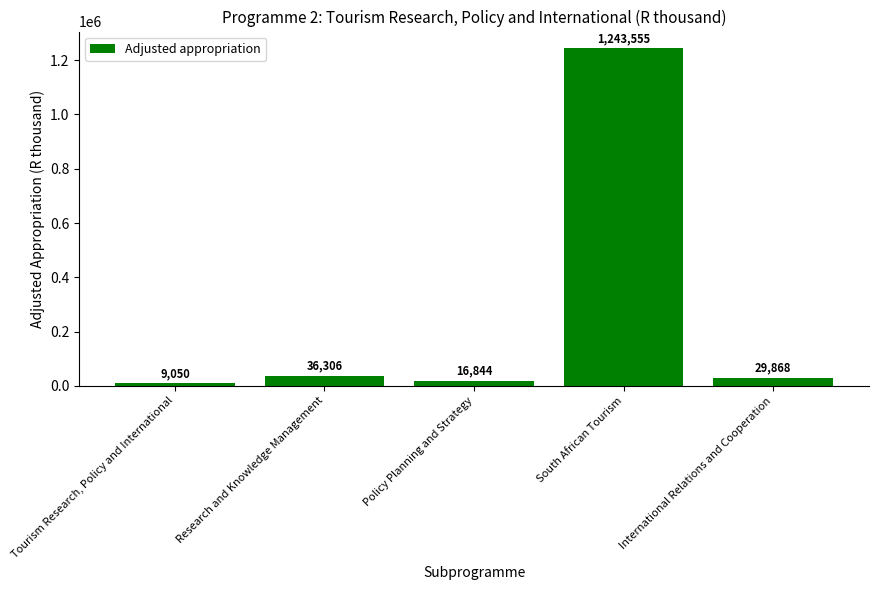

What is the difference between the values at South African Tourism and Research and Knowledge Management?

1207249